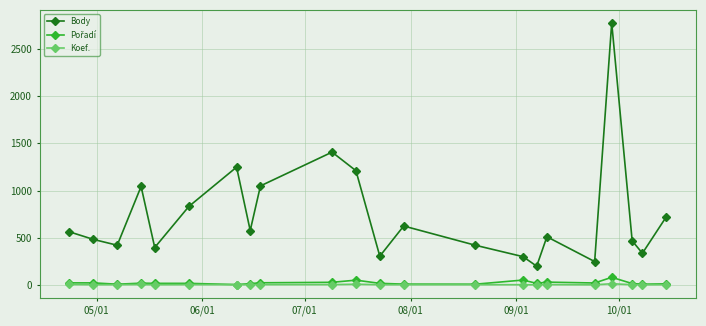

True or false: Body has more than 1 interior local peaks.

True